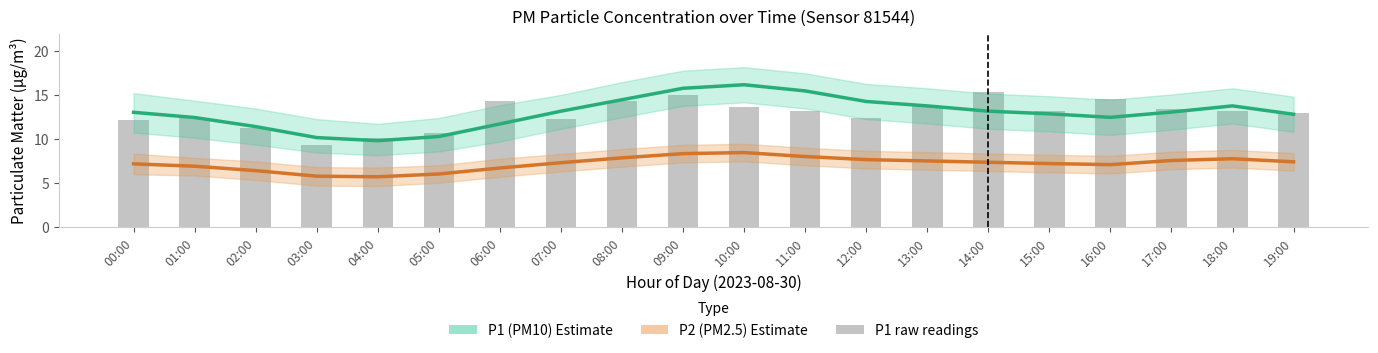

What is the value of the P1 raw bar at the 6th from the left?

10.8